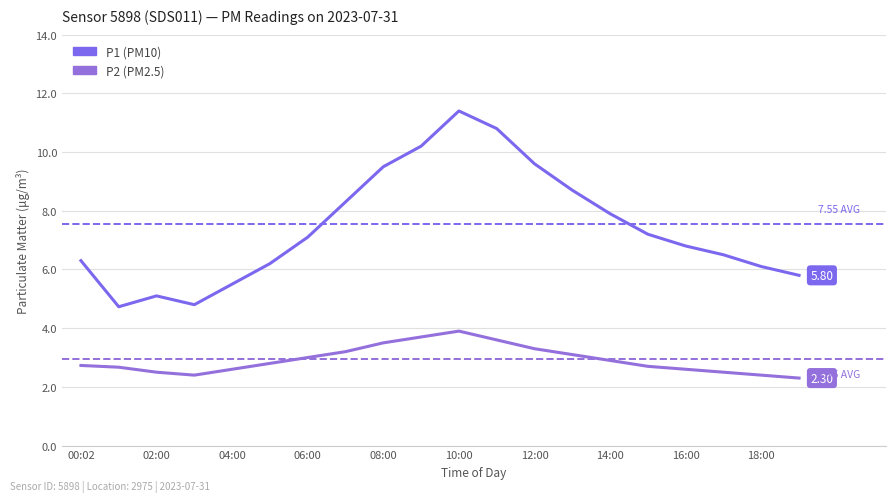

Is this an area chart (filled region under the line)?

No